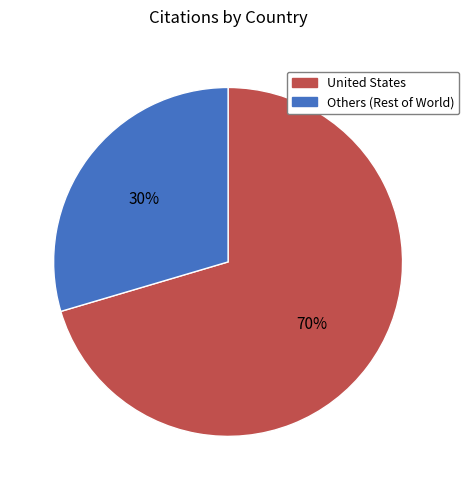

To the nearest percent, what is the average slice percentage?

50%